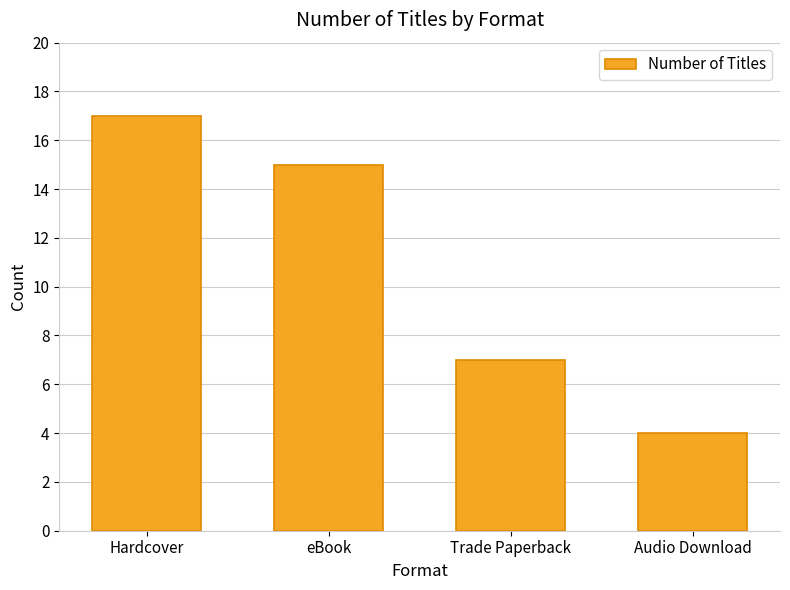

Where is the data nearest to the value 10?

Trade Paperback